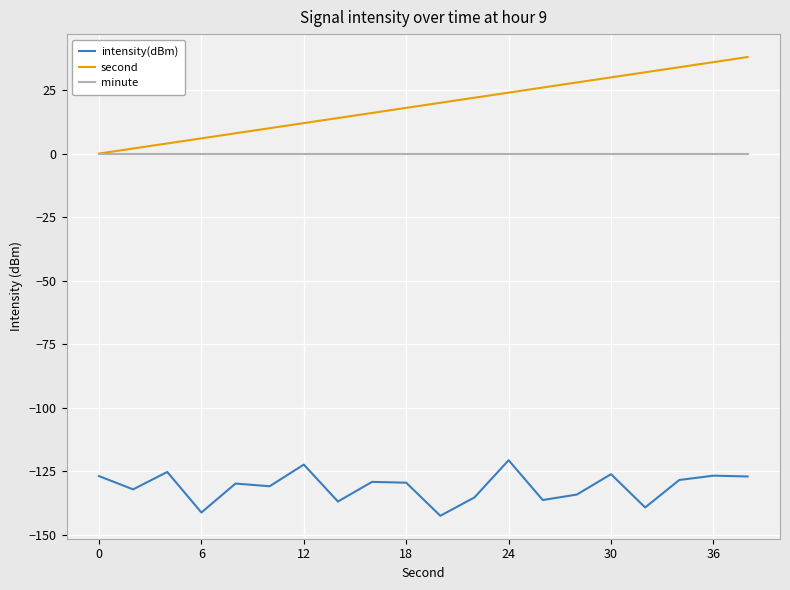

What is the smallest value displayed?

-142.5